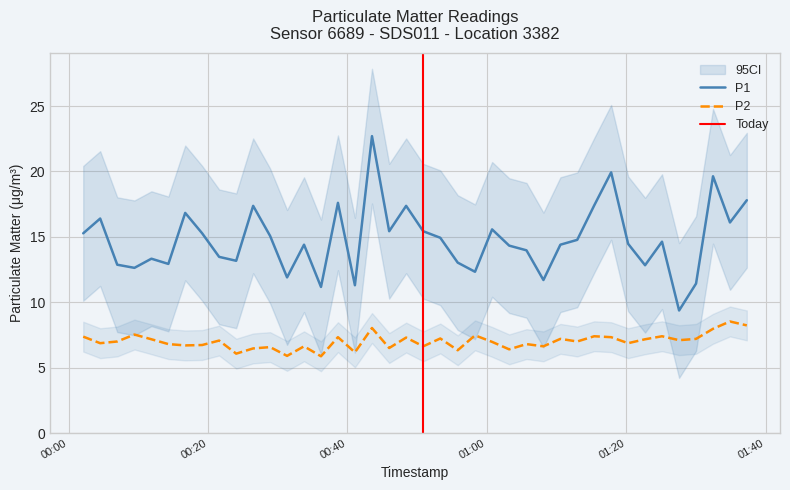

What is the maximum value for P1?

22.7